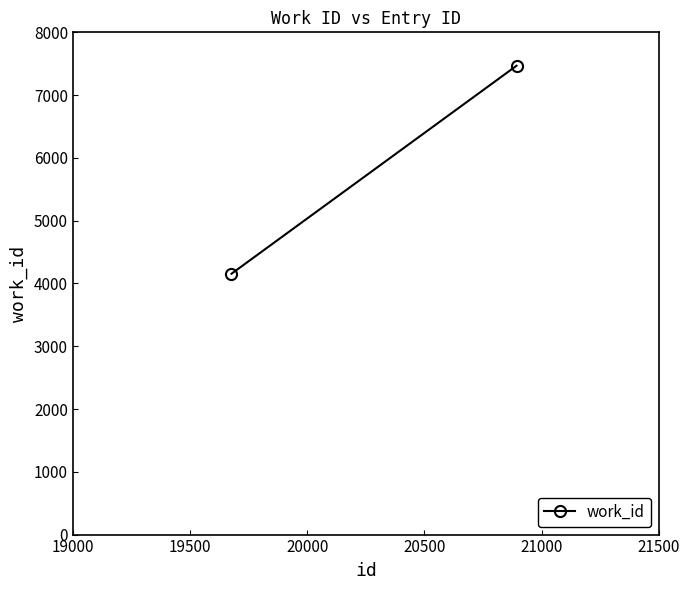

What is the maximum value shown in the chart?

7468